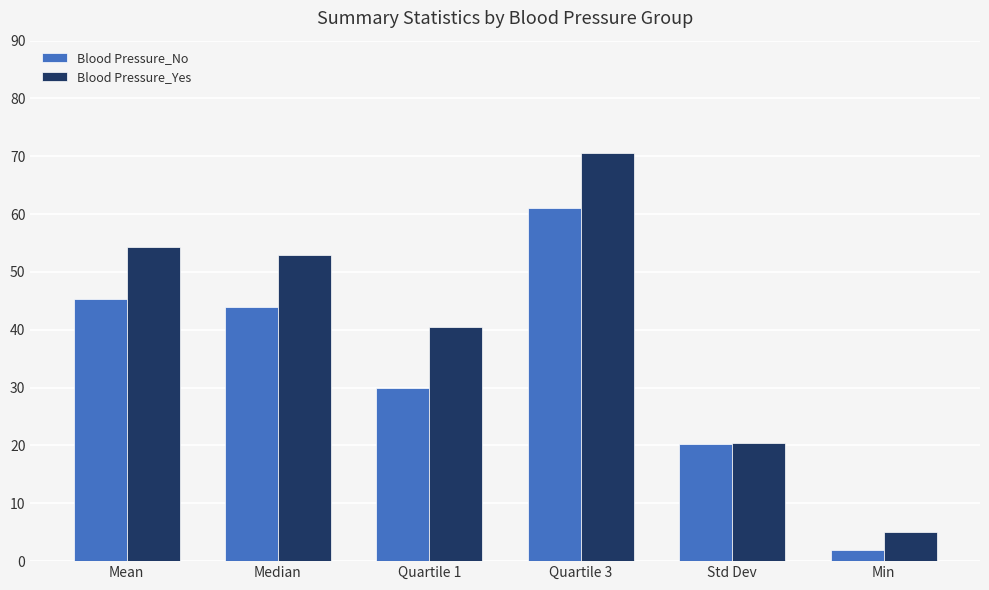

How many data points does each series have?

6